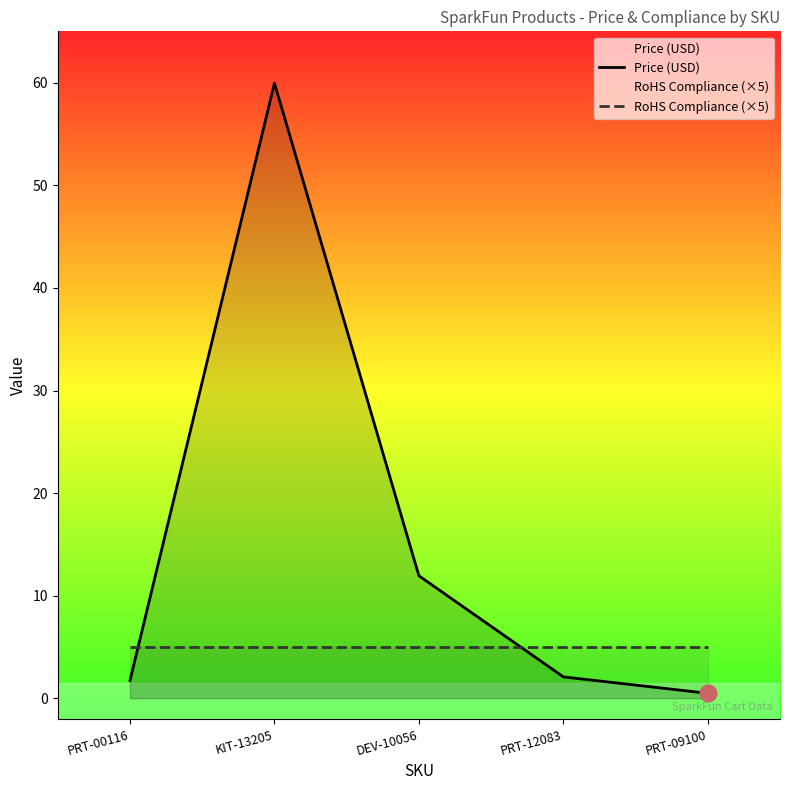

At which category is the sum across all series the highest?

KIT-13205